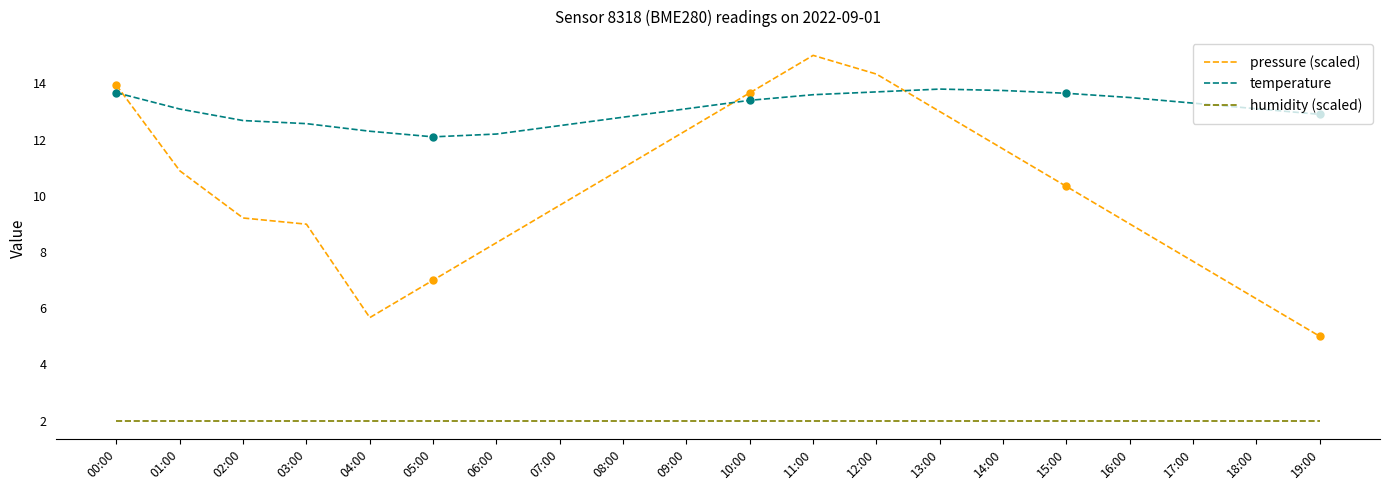

What is the sum of the humidity (scaled) values at 02:00 and 18:00?

4.0